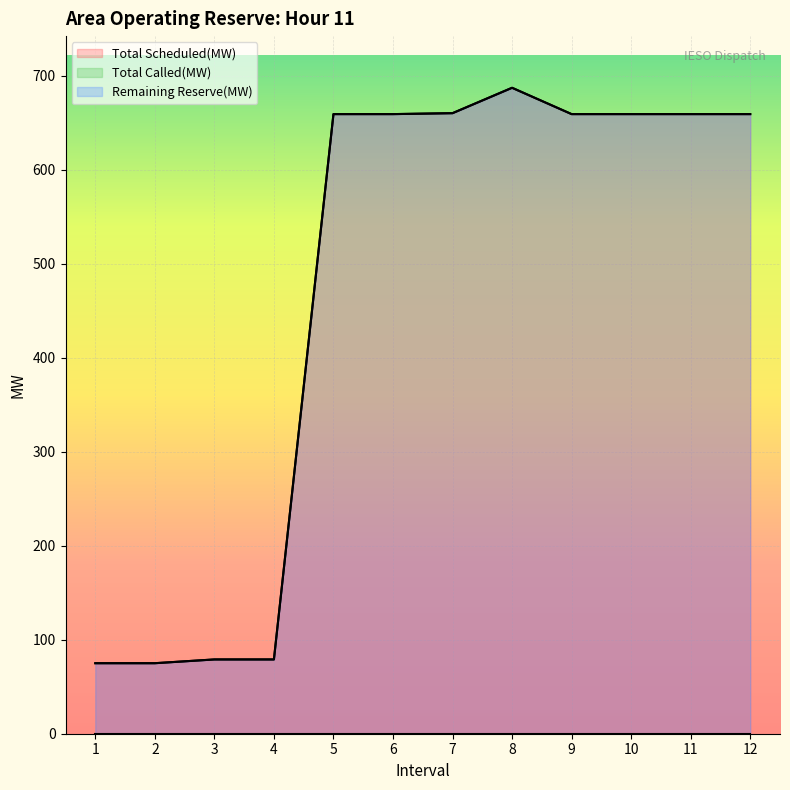

Reading left to right, extract all data points from this chart.

Total Scheduled(MW): 75	75	79	79	659	659	660	687	659	659	659	659
Remaining Reserve(MW): 75	75	79	79	659	659	660	687	659	659	659	659